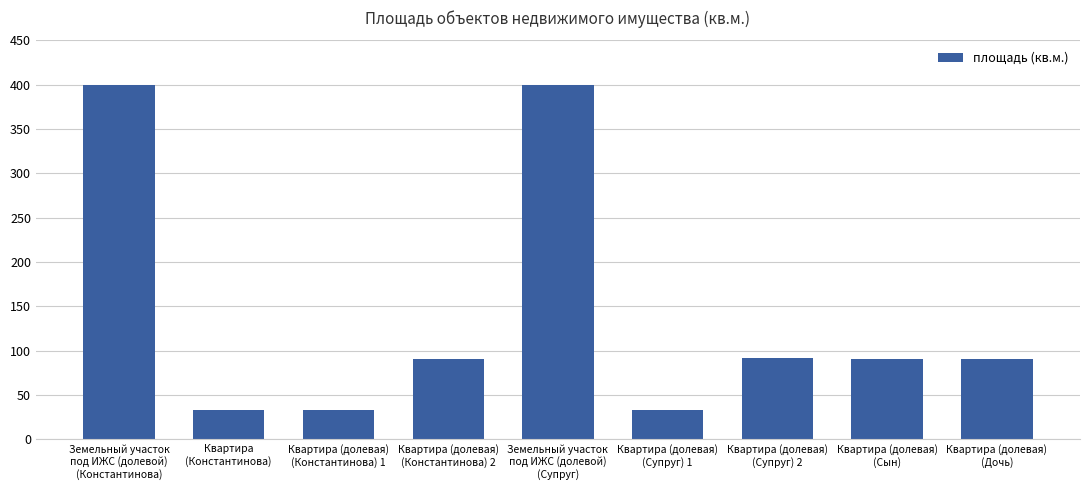

How many data points does each series have?

9